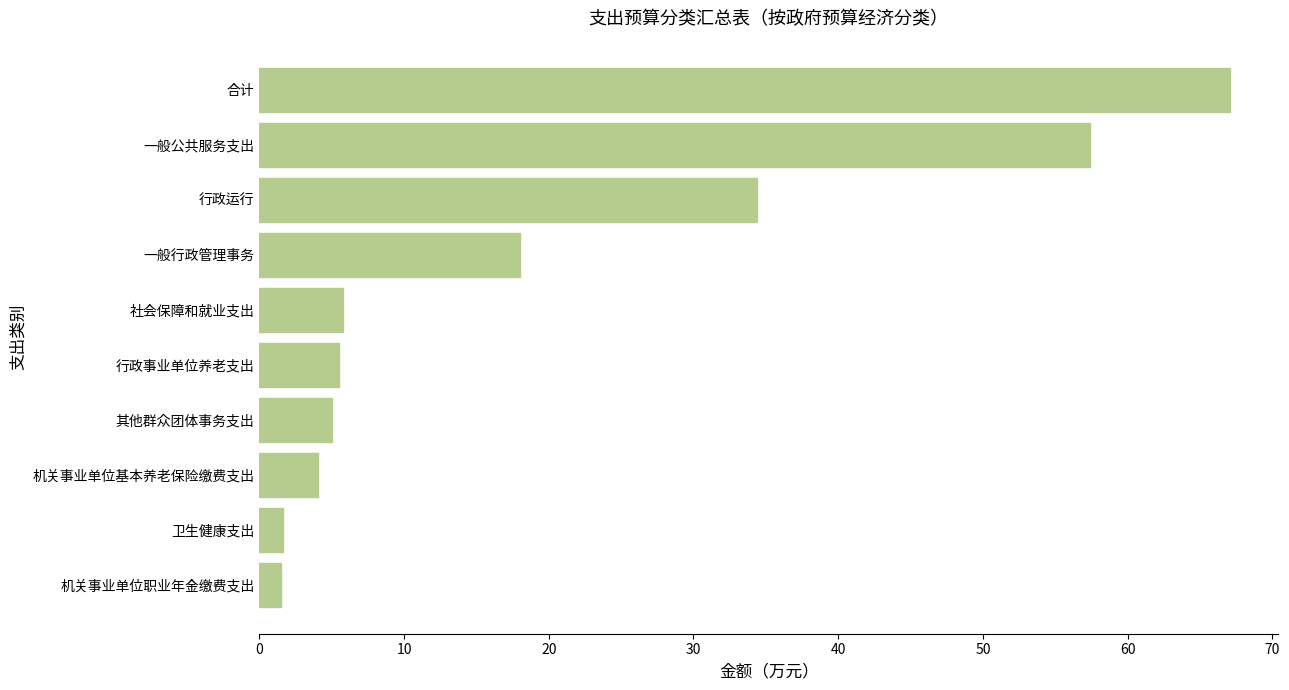

Between 其他群众团体事务支出 and 机关事业单位职业年金缴费支出, which is larger?

其他群众团体事务支出